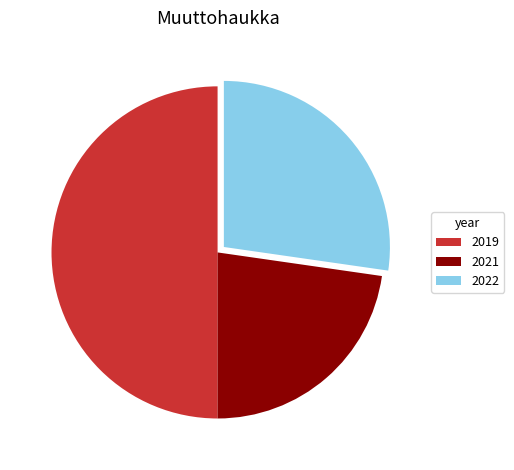

How many segments does this pie chart have?

3